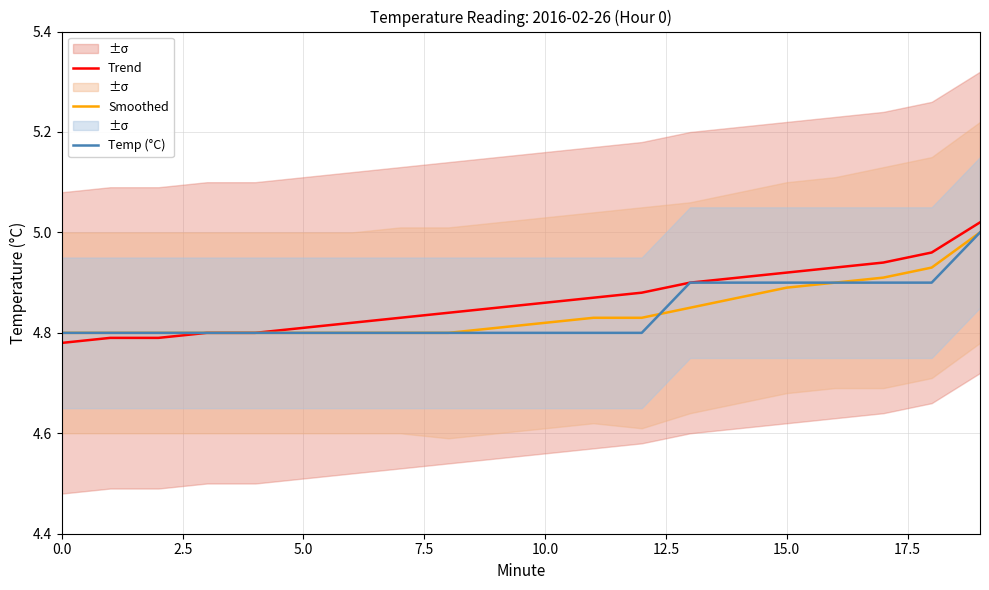

What is the minimum value shown in the chart?

4.8